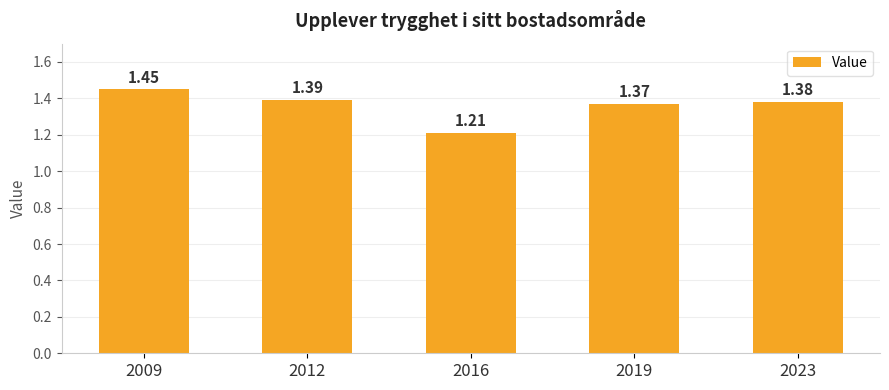

The value at 2009 is 2.2. True or false?

False